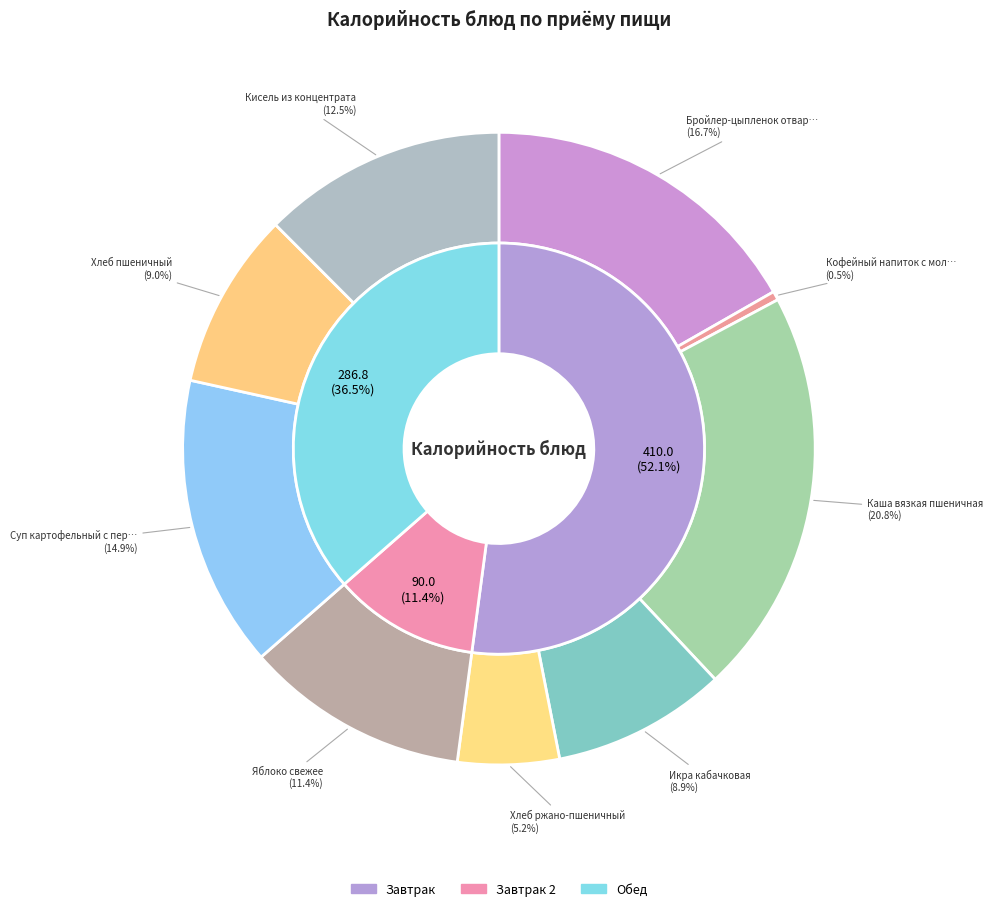

To the nearest percent, what is the difference between the Кофейный напиток с молоком and Каша вязкая пшеничная slice percentages?

20%